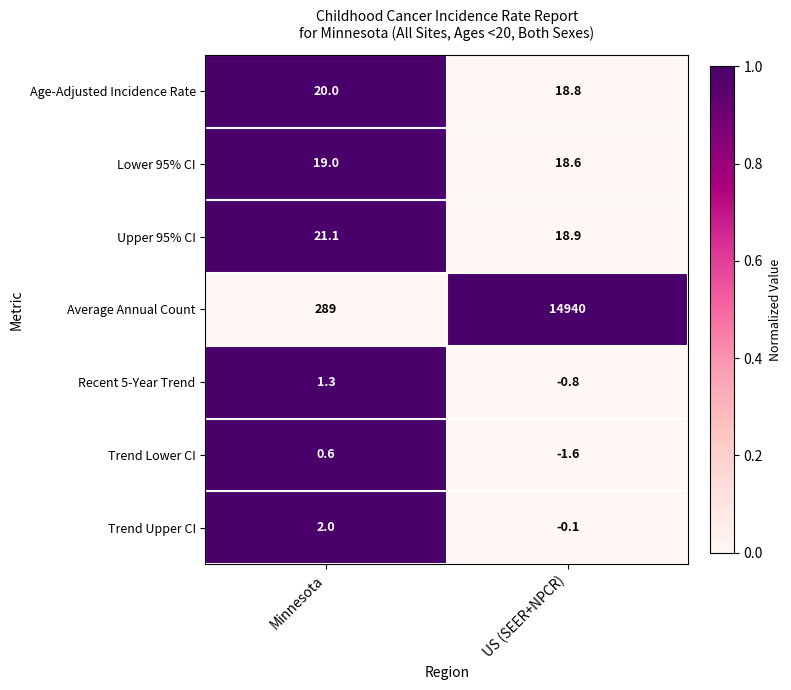

Rank the series at Minnesota from highest to lowest value.

Average Annual Count, Upper 95% CI, Age-Adjusted Incidence Rate, Lower 95% CI, Trend Upper CI, Recent 5-Year Trend, Trend Lower CI